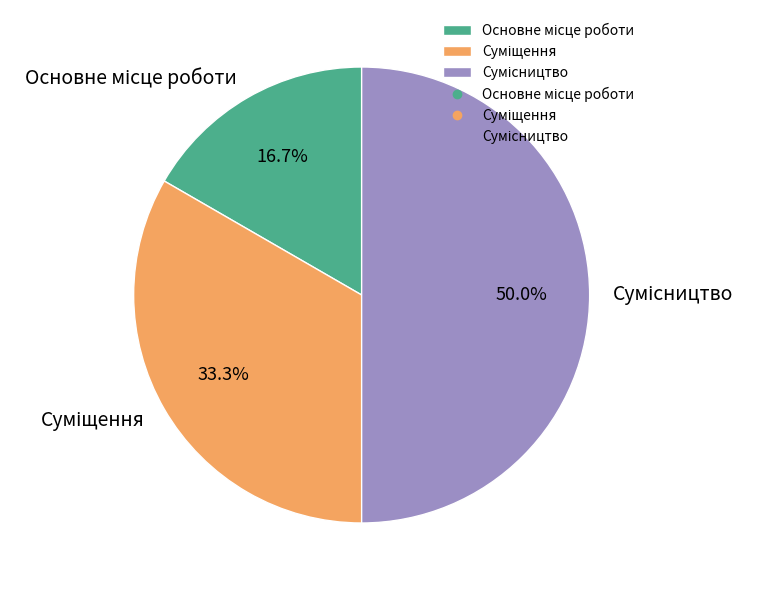

What percentage is the Сумісництво slice, to the nearest percent?

50%